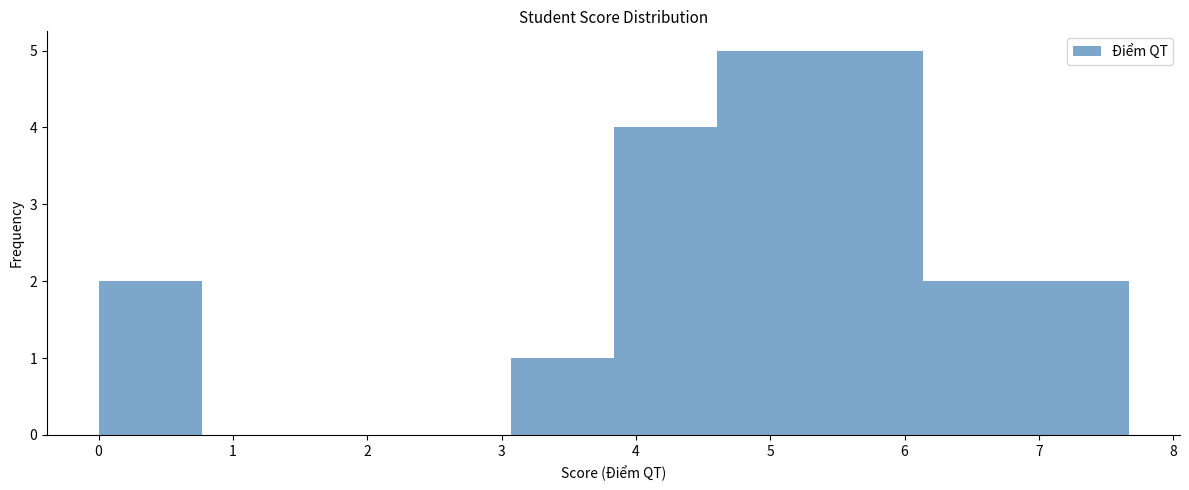

What is the height of the bar covering 6.1 to 6.9 on the x-axis? Neither the bar edges nor the heights are printed on the chart, so give them approximately, as read against the axes.

2